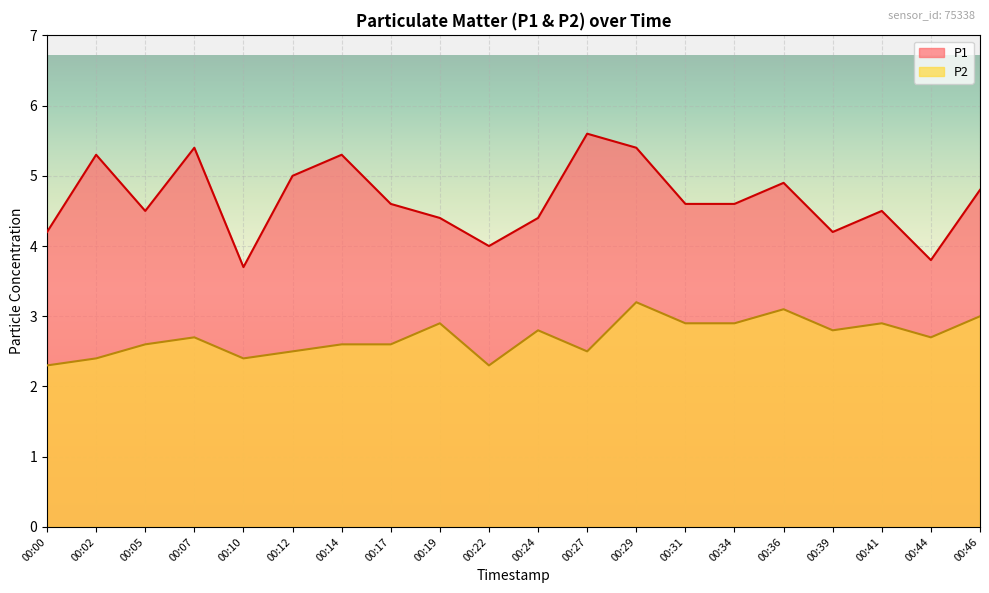

How many lines are shown in the chart?

2